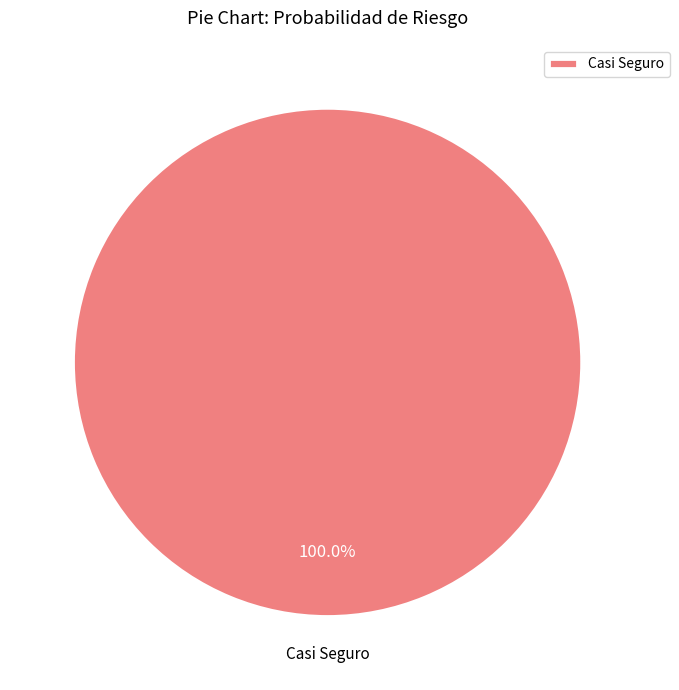

Rank the categories by value from lowest to highest.

Casi Seguro